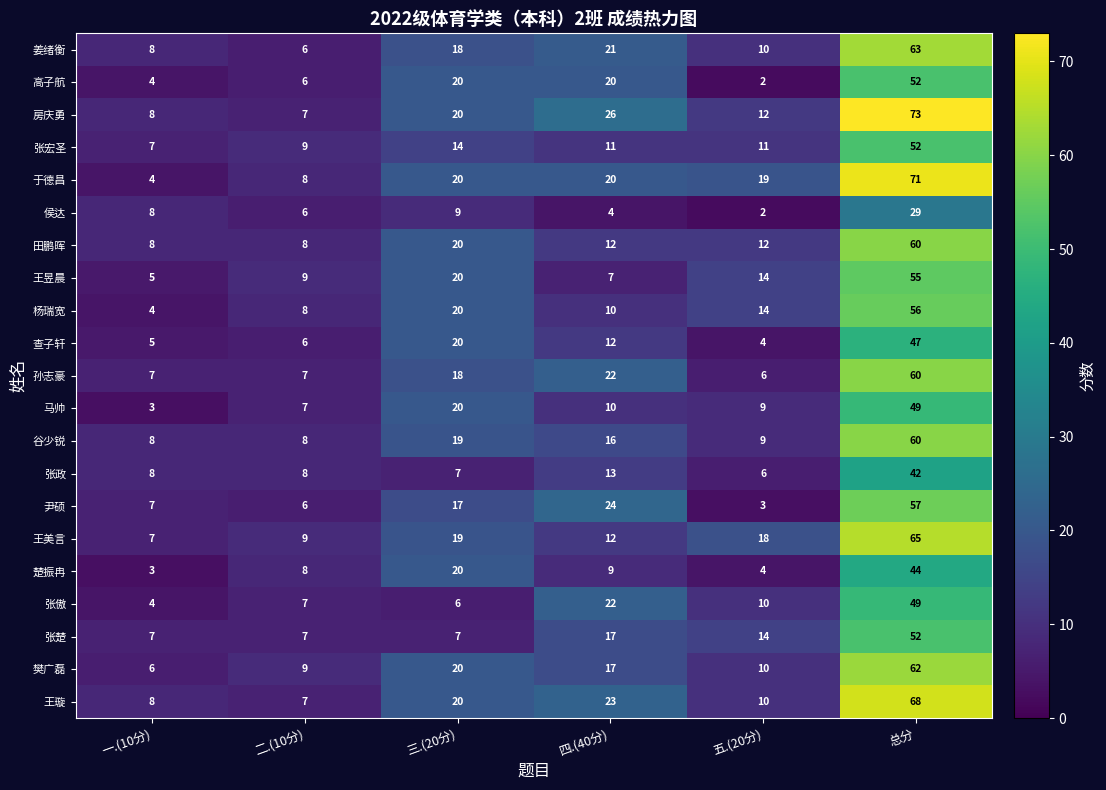

What is the sum of the 查子轩 values at 二.(10分) and 五.(20分)?

10